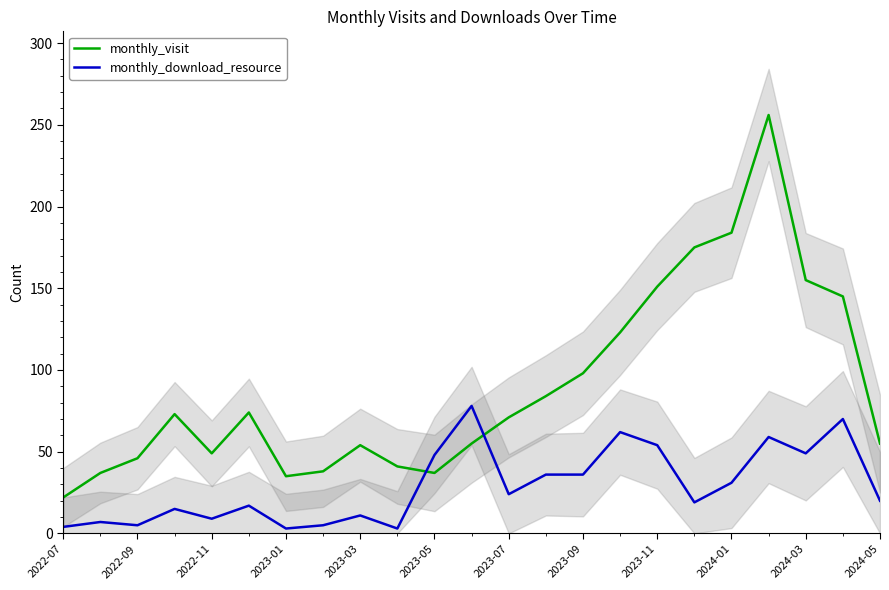

True or false: monthly_download_resource and monthly_visit cross at least once.

True